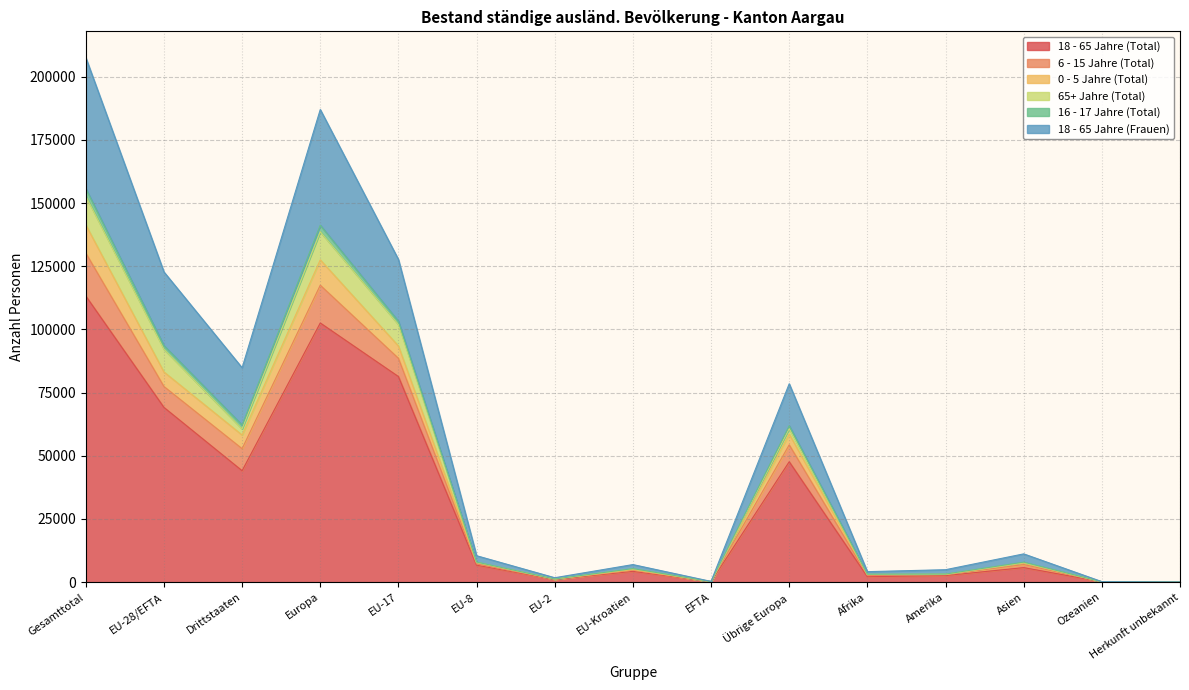

True or false: 18 - 65 Jahre (Frauen) and 0 - 5 Jahre (Total) intersect in this chart.

False